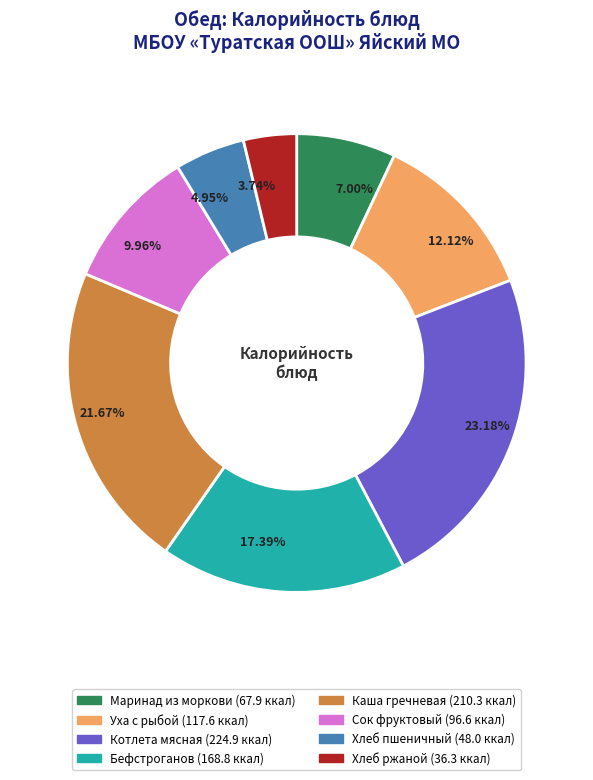

Is there a majority slice in this chart?

No